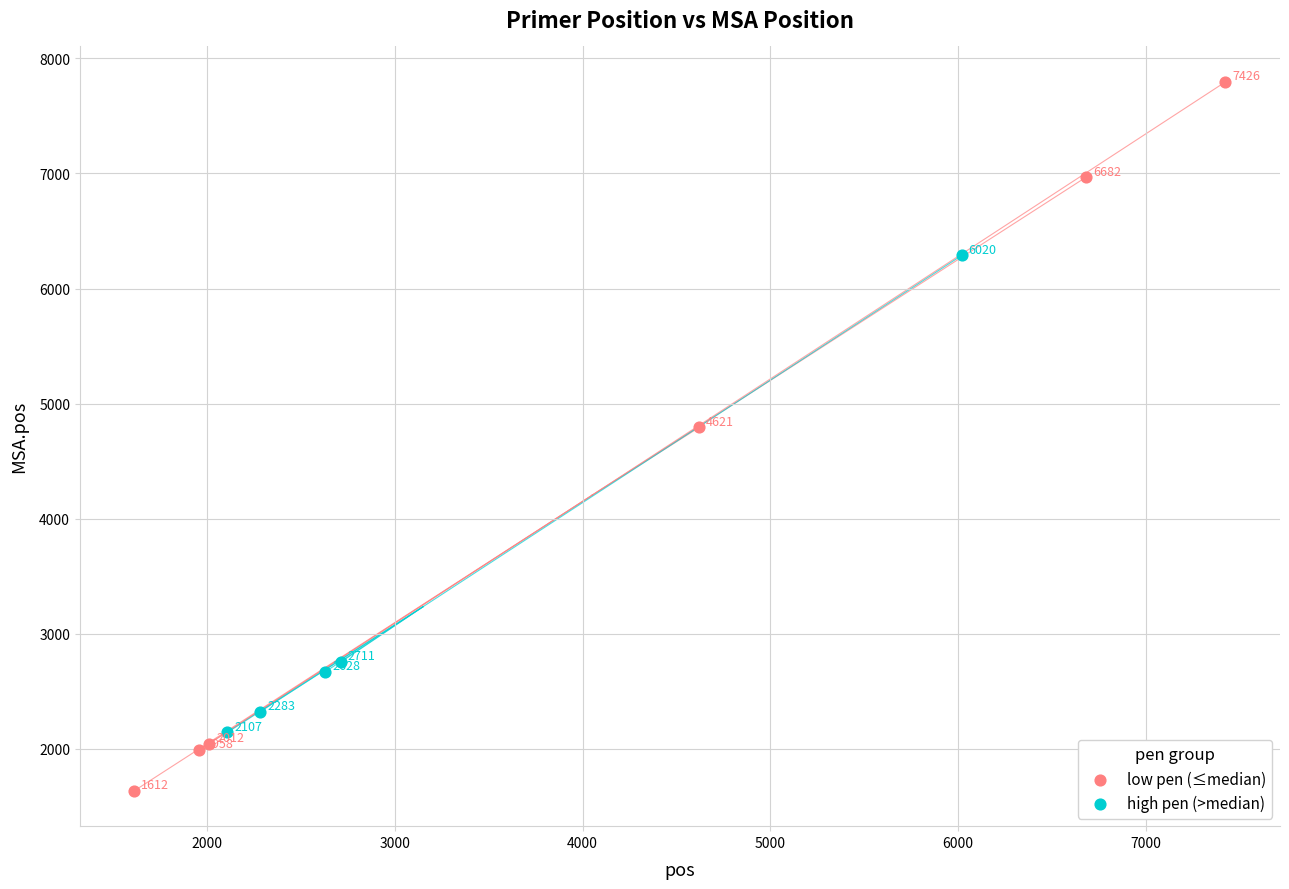

Which series reaches the minimum Y coordinate?

low pen (≤median)